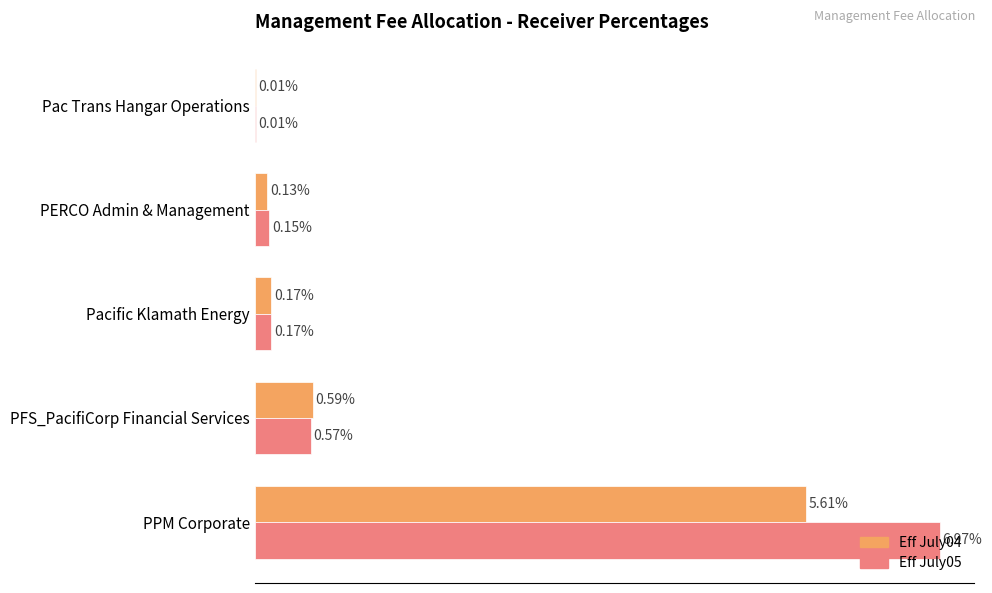

At which category is the sum across all series the highest?

PPM Corporate